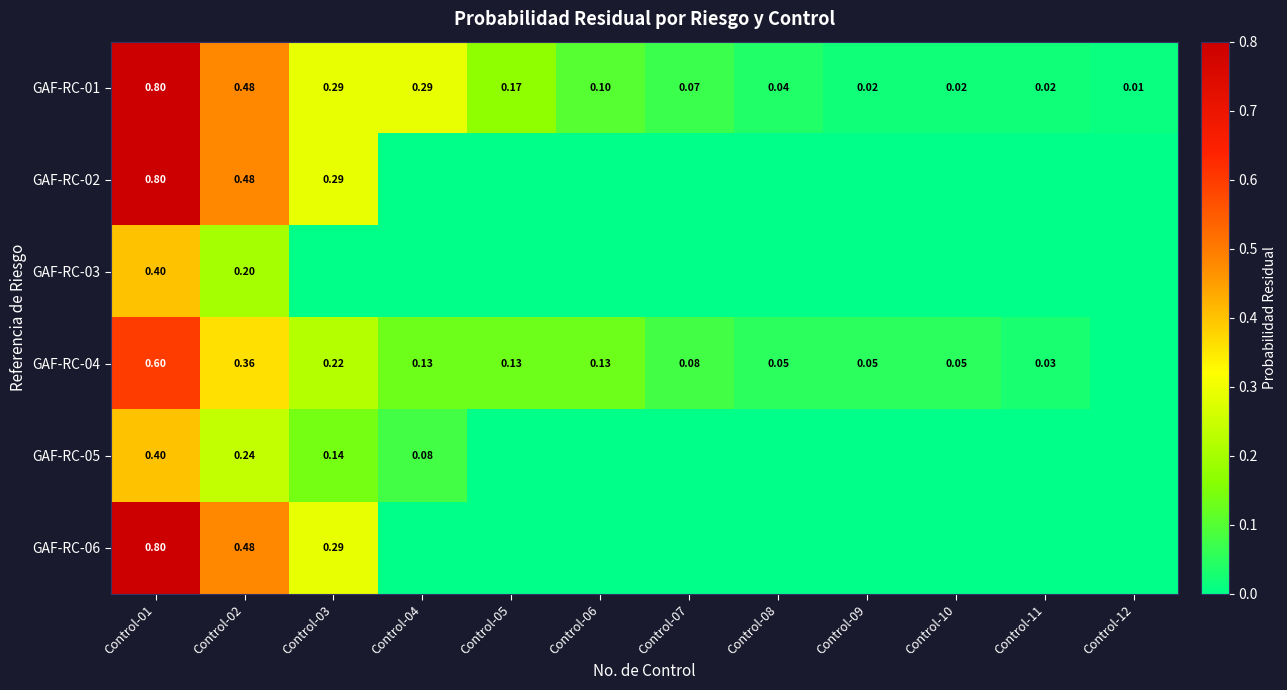

Is the value of GAF-RC-04 at Control-07 greater than the value of GAF-RC-01 at Control-12?

Yes